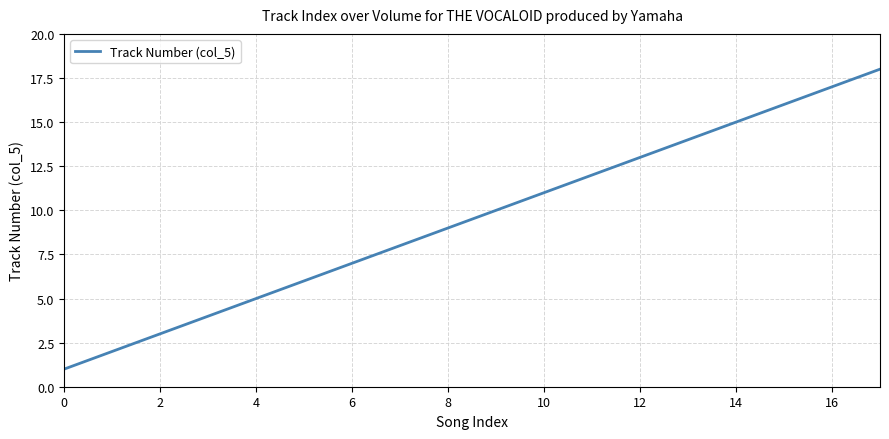

Reading left to right, transcribe all the data shown in this chart.

1	2	3	4	5	6	7	8	9	10	11	12	13	14	15	16	17	18